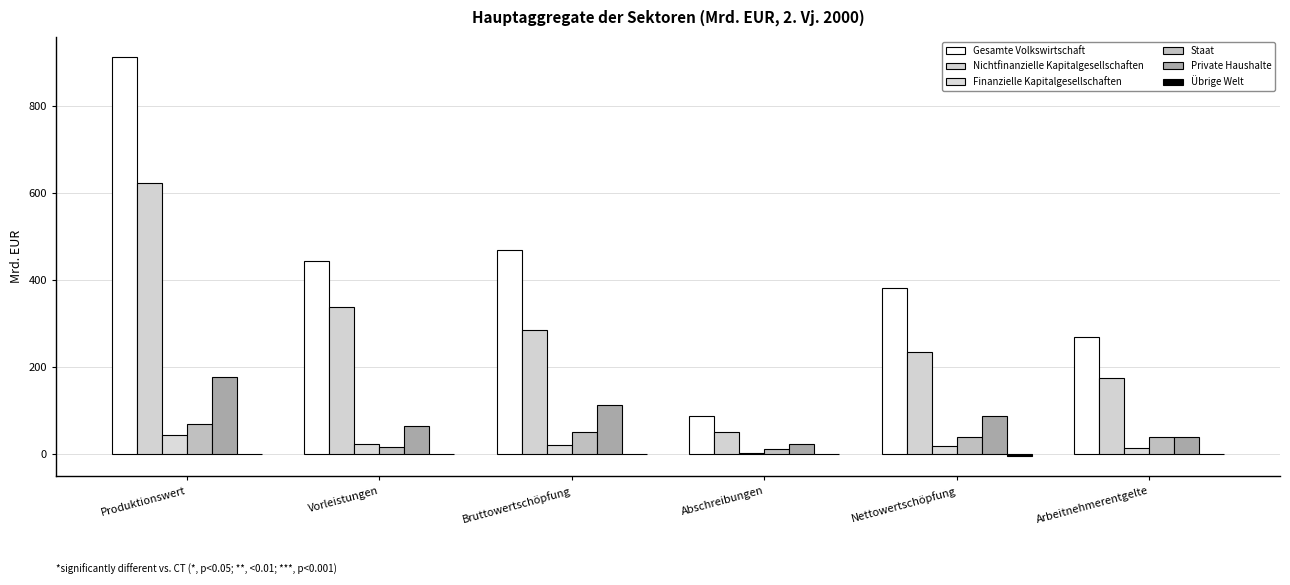

What is the value of the Gesamte Volkswirtschaft bar at the 5th from the left?

382.1